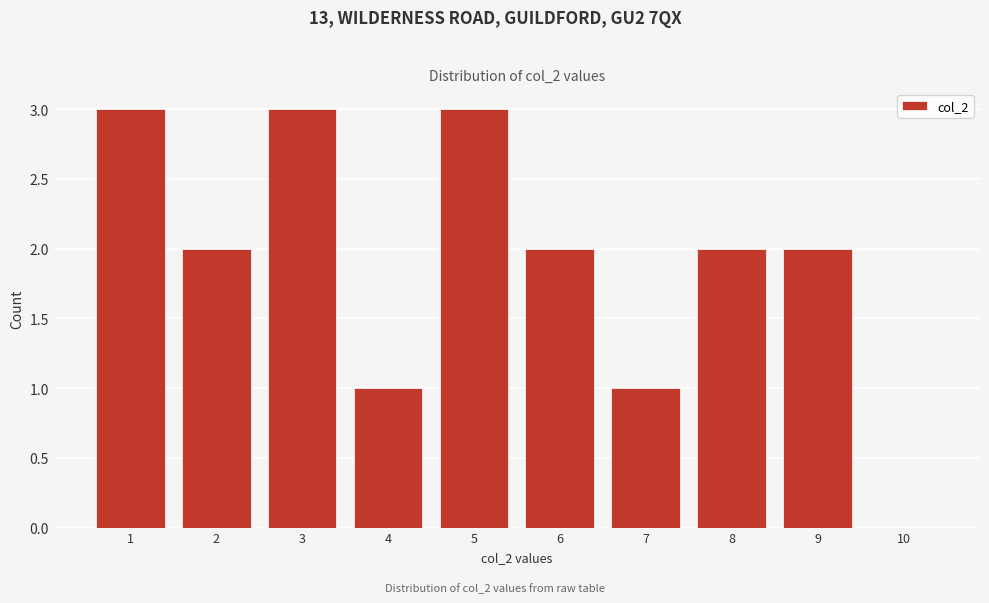

Reading left to right, transcribe all the data shown in this chart.

1=3	2=2	3=3	4=1	5=3	6=2	7=1	8=2	9=2	10=0